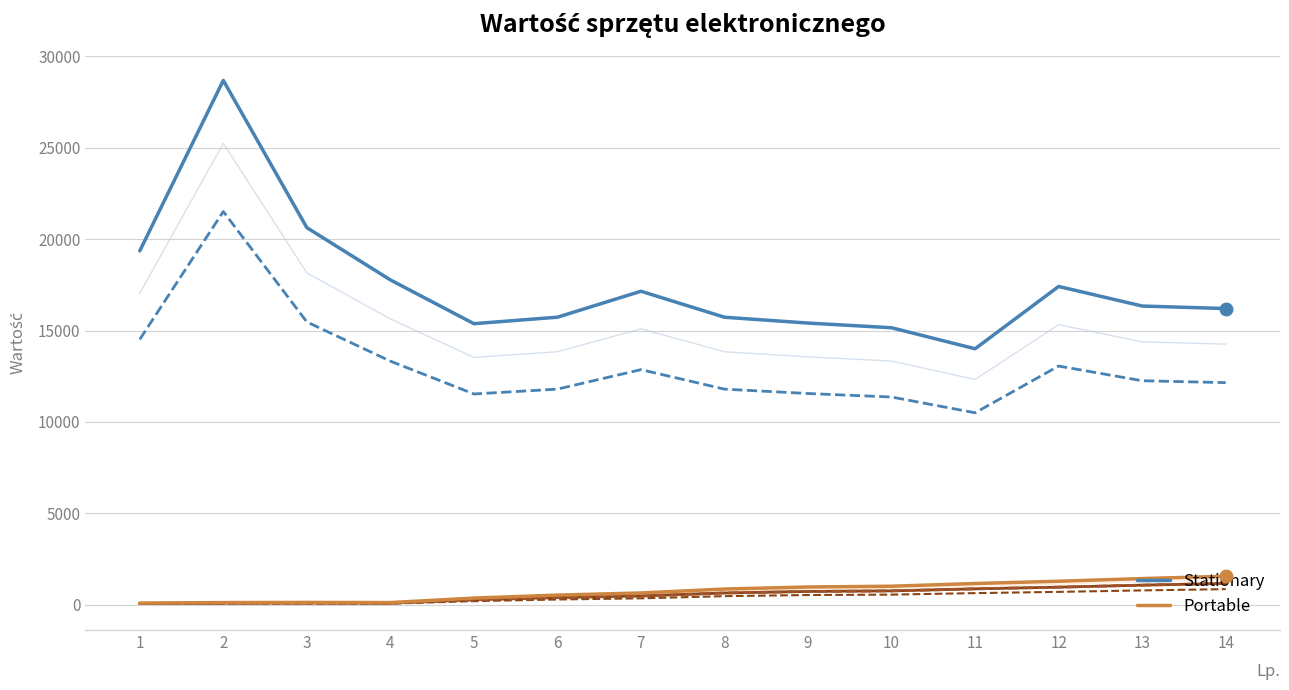

True or false: Portable and Stationary cross at least once.

False